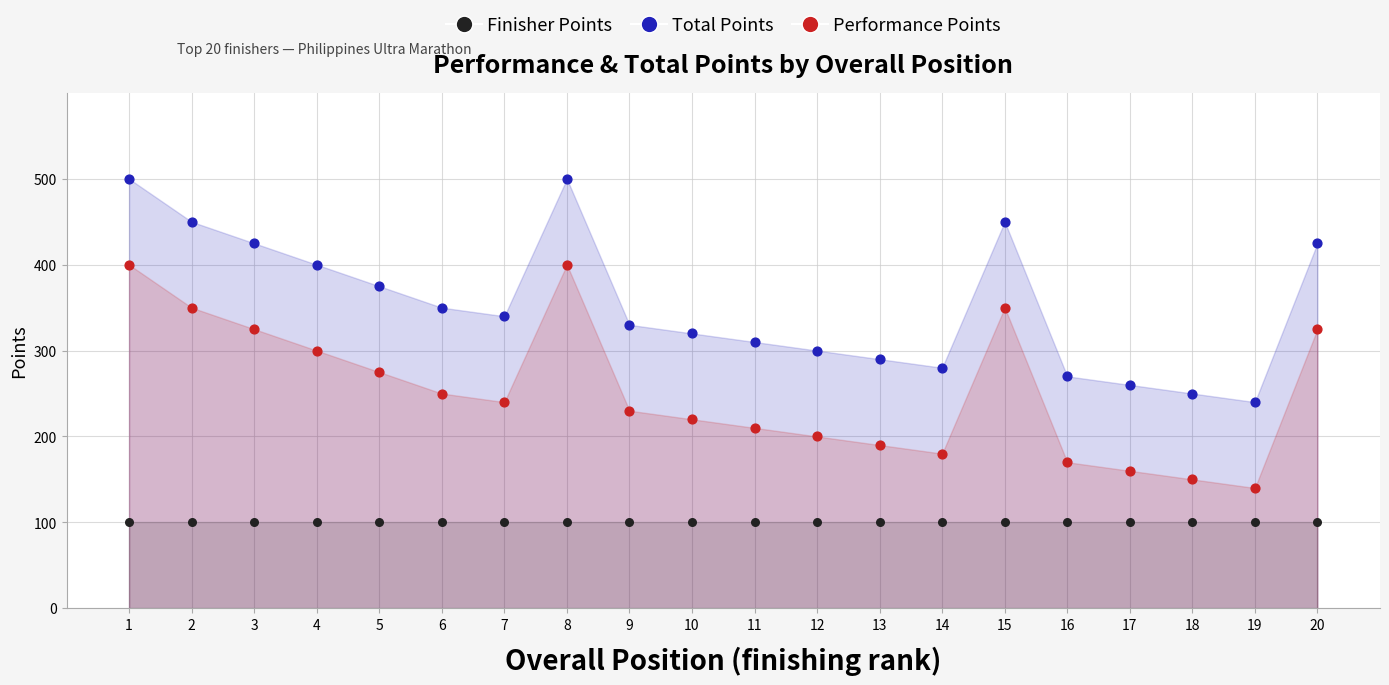

What are all the series names shown in the legend?

Finisher Points, Total Points, Performance Points